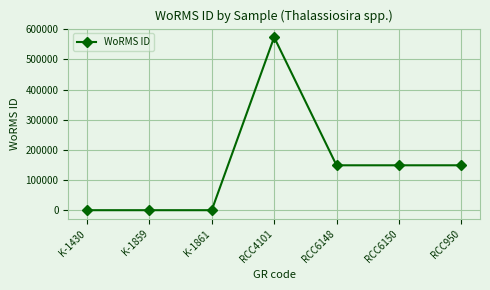

What is the change in value from K-1430 to RCC4101?

+573627